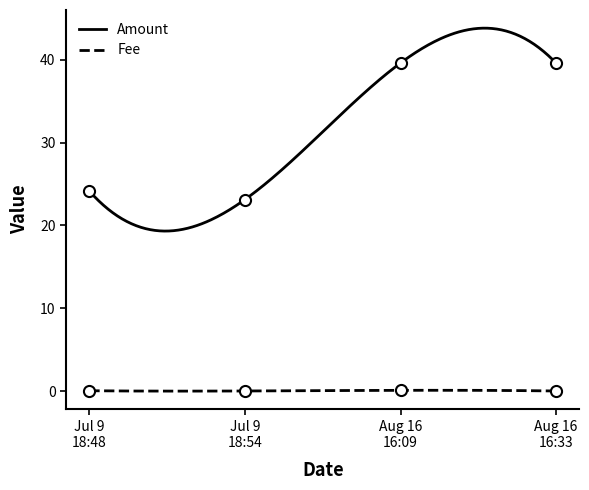

Which series has the widest spread of values?

Amount